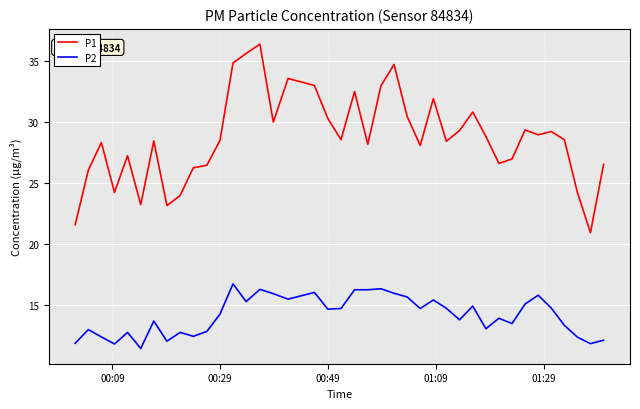

Does the chart have visible grid lines?

Yes